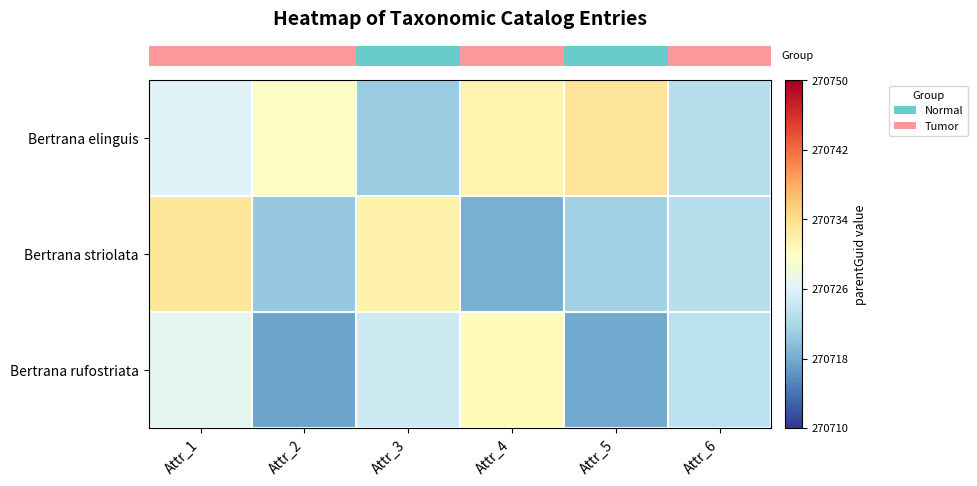

What is the greatest value displayed?

270733.3